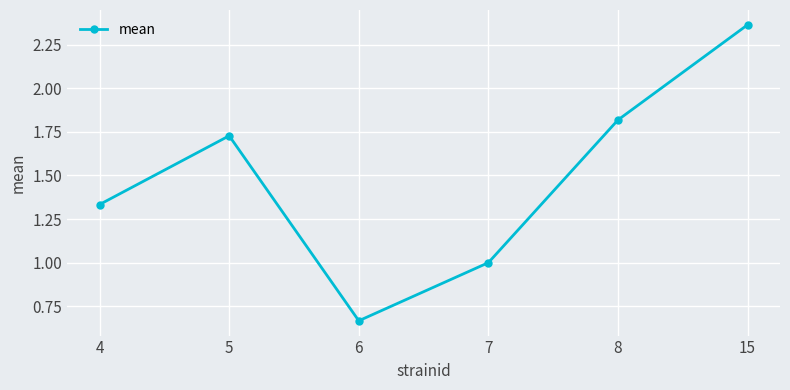

At which label does the data first exceed 1?

4